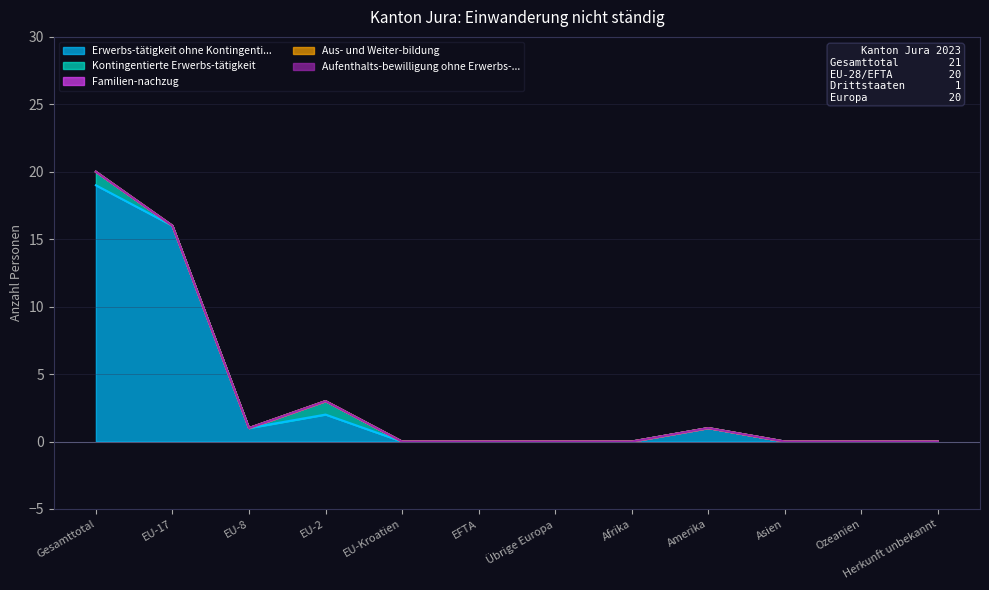

Which series has the largest range (max minus min)?

Erwerbs-tätigkeit ohne Kontingenti...